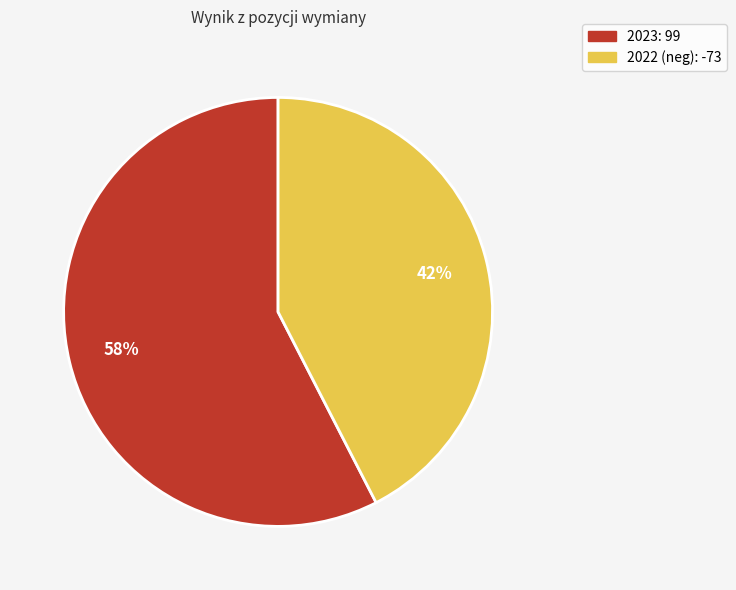

Which slice represents more than half of the pie?

2023